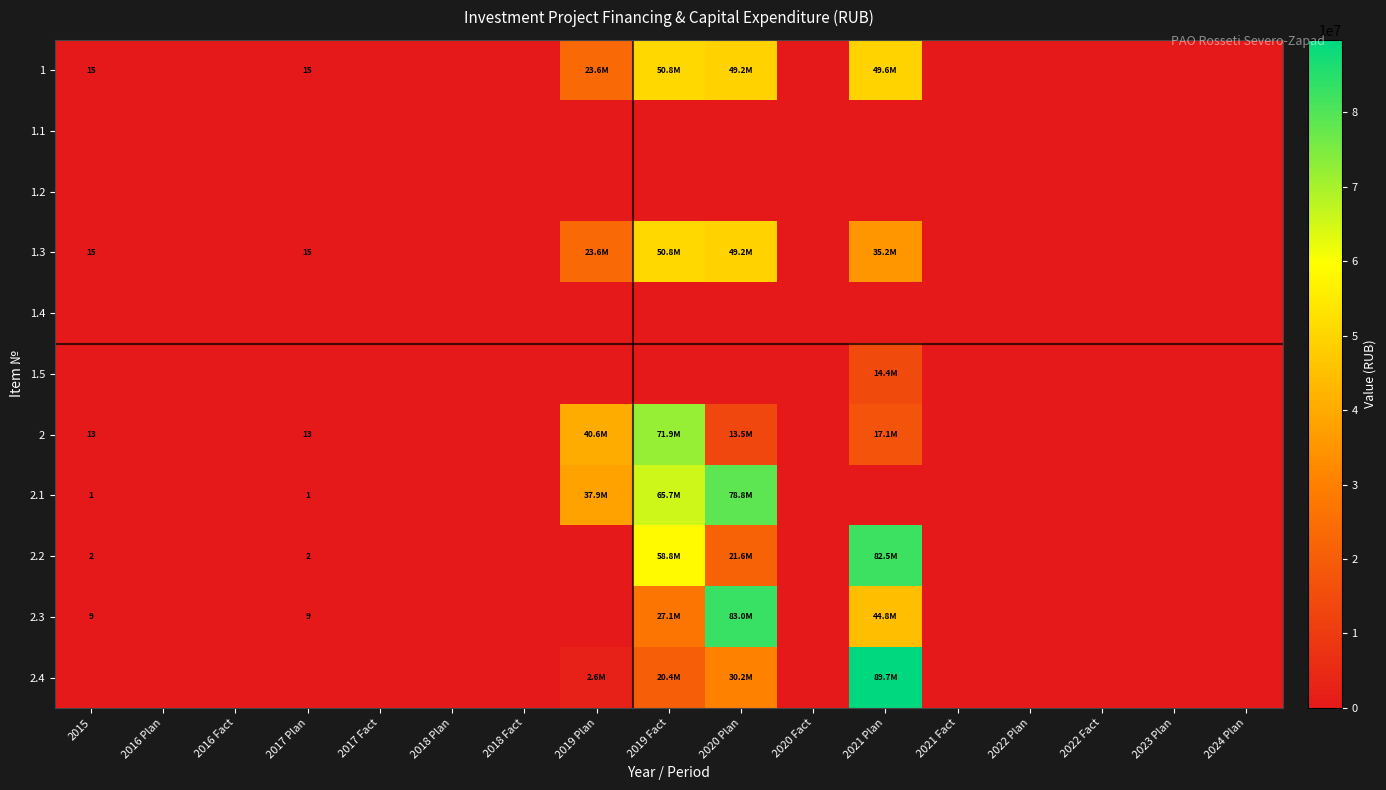

List the series in order of their peak value, highest first.

2.4, 2.3, 2.2, 2.1, 2, 1, 1.3, 1.5, 1.1, 1.2, 1.4